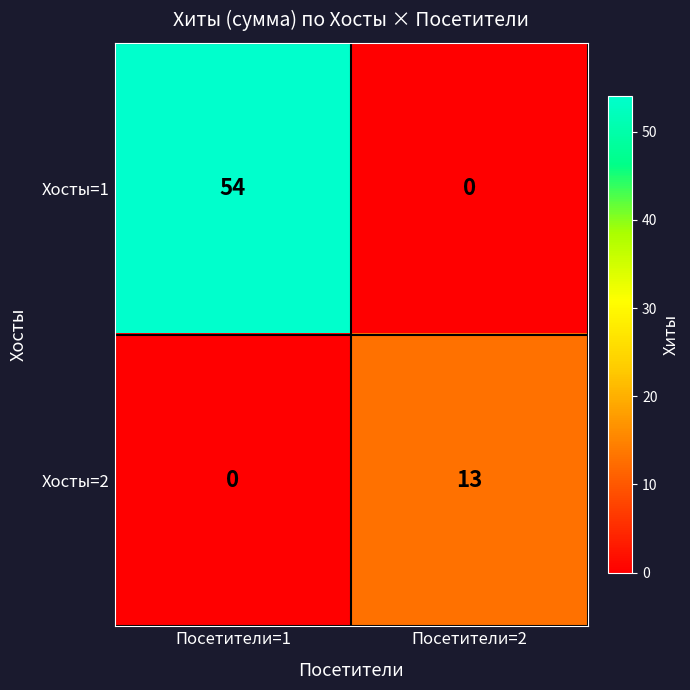

Where is Хосты=2 nearest to the value 6?

Посетители=1